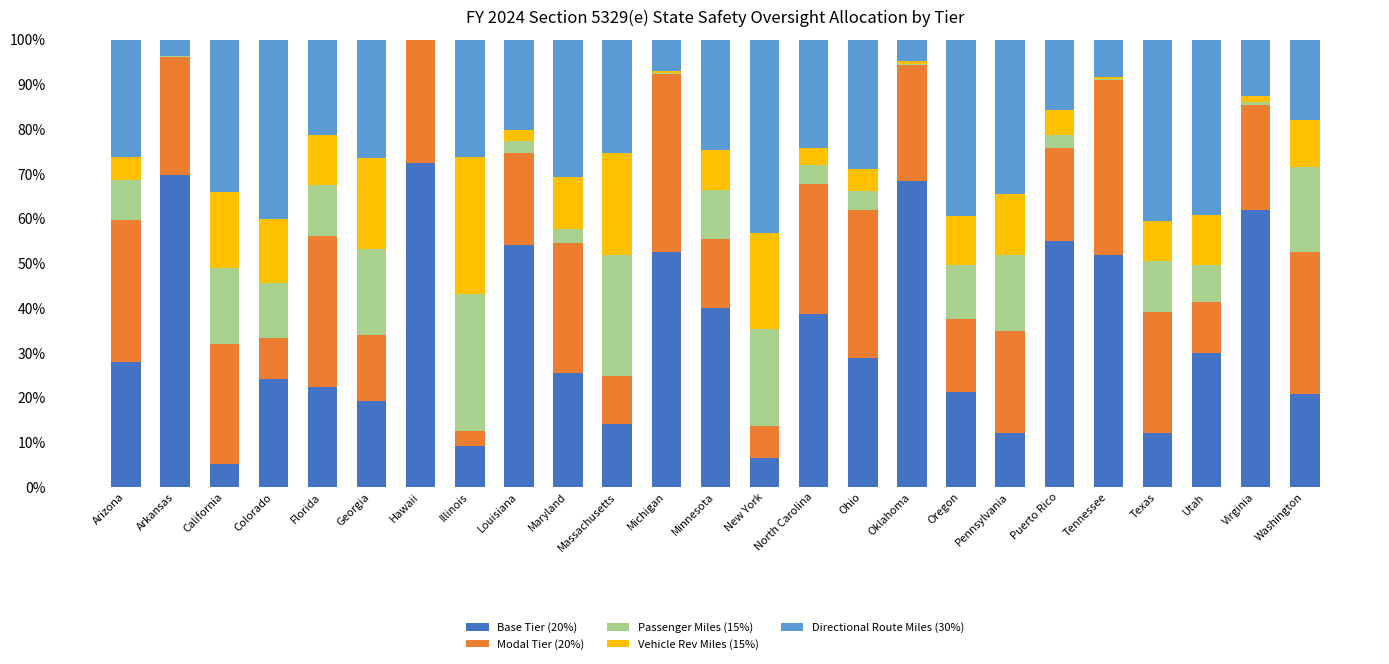

What is the sum of all Base Tier (20%) values?

843.0